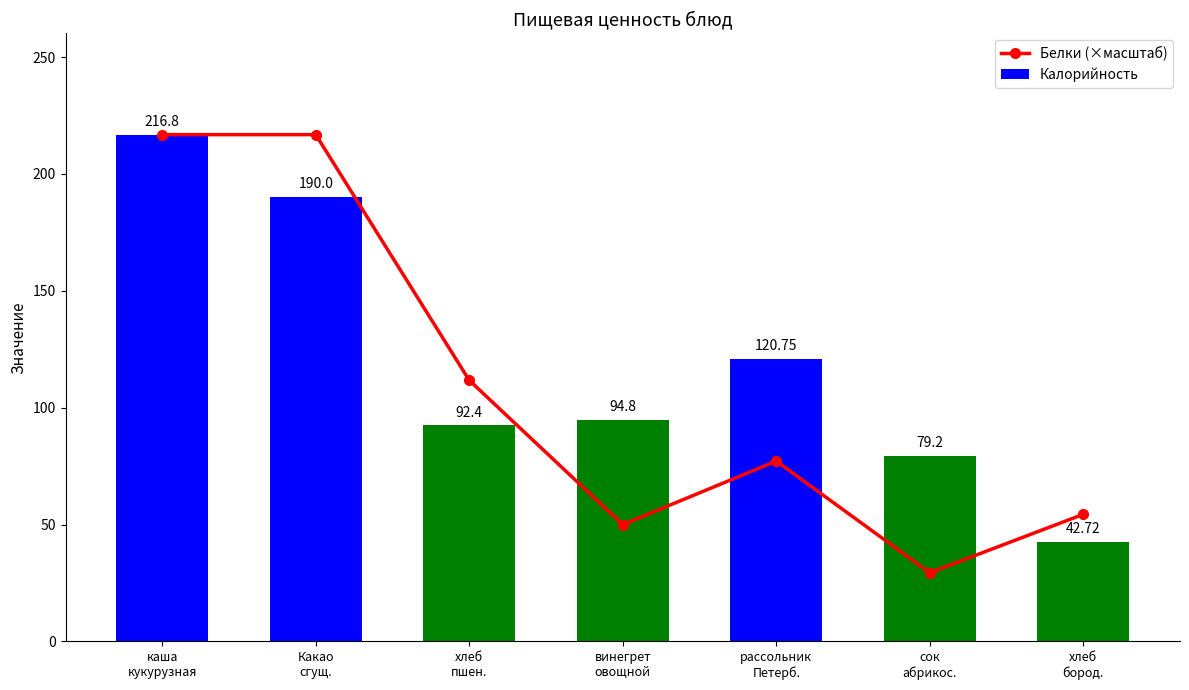

At how many categories does at least one series exceed 216?

2